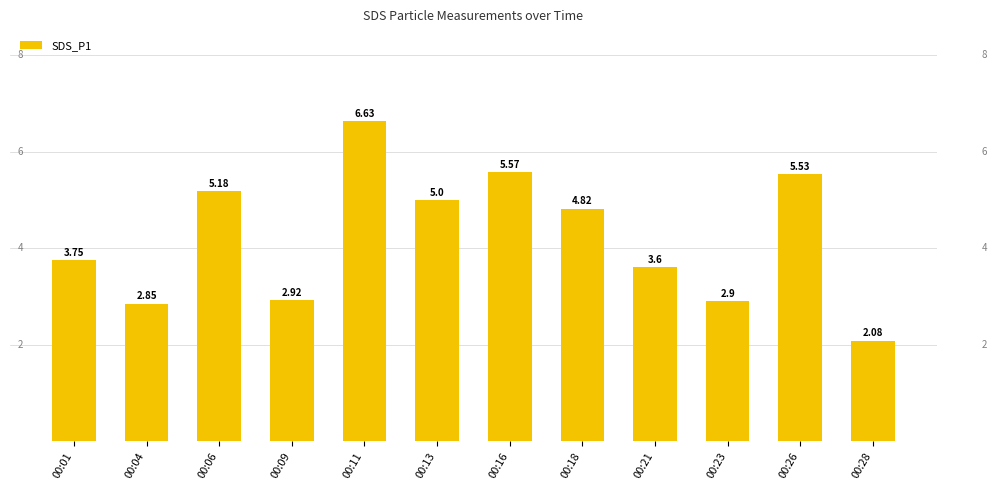

What is the ratio of the value at 00:13 to the value at 00:09?

1.7